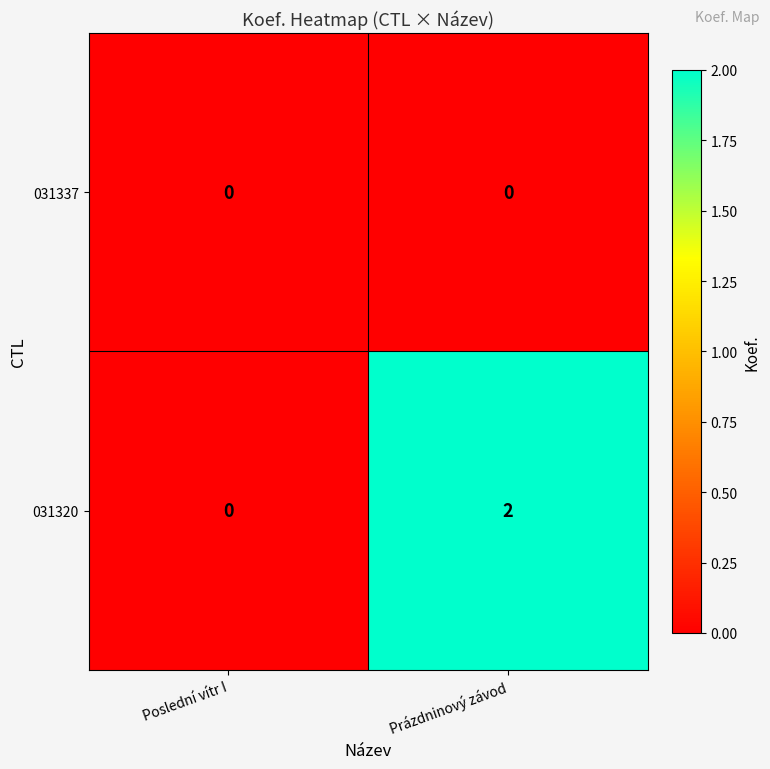

At which category is the sum across all series the highest?

Prázdninový závod